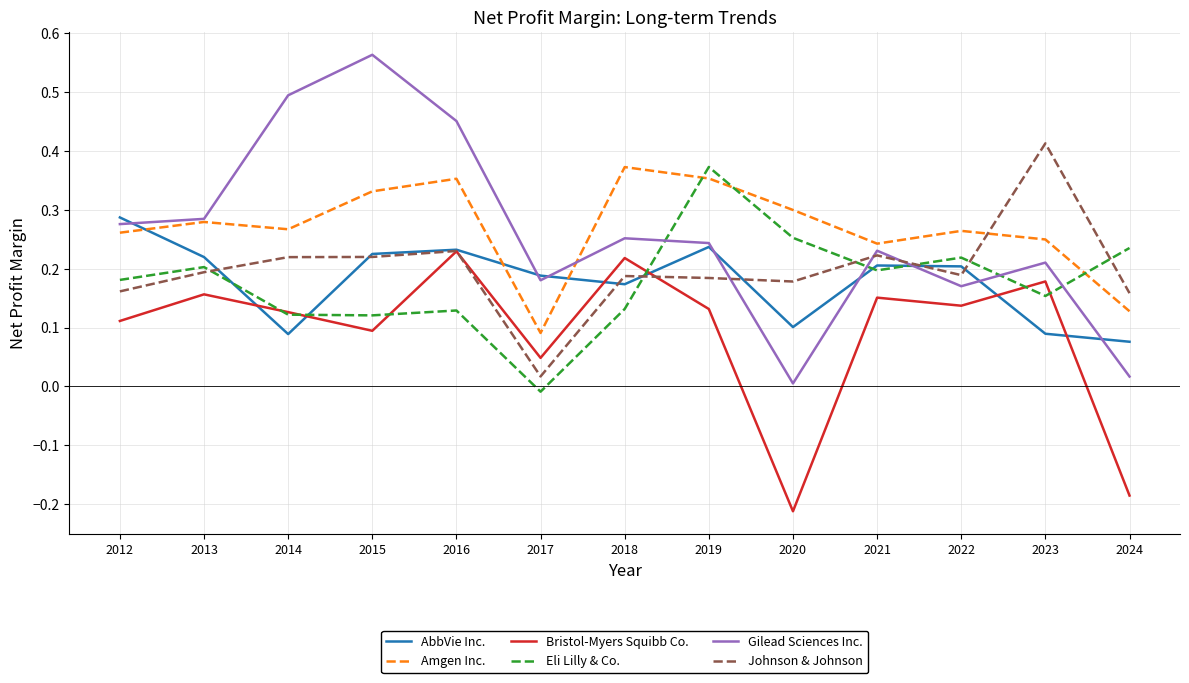

Which series has the largest range (max minus min)?

Gilead Sciences Inc.